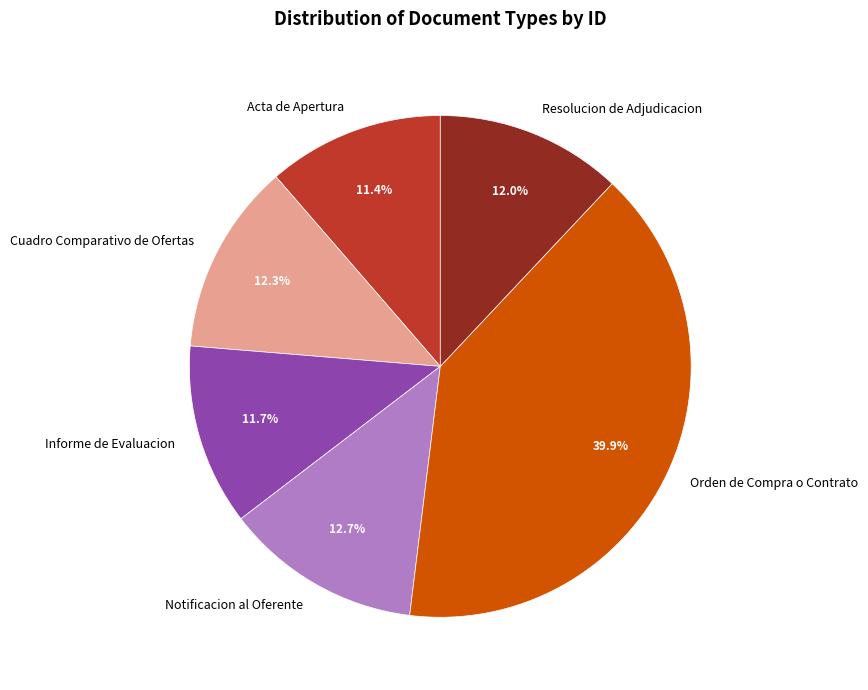

Approximately how many times larger is the value at Cuadro Comparativo de Ofertas compared to Resolucion de Adjudicacion?

1.0